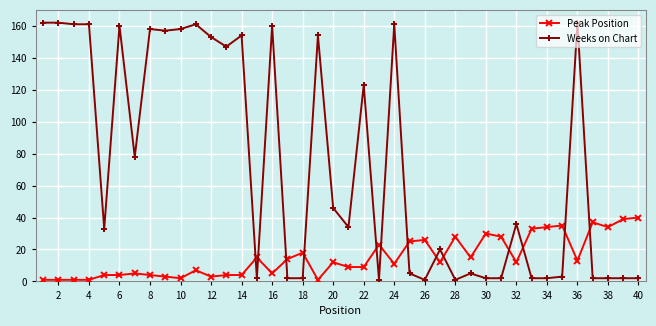

List the series in order of their overall mean, lowest first.

Peak Position, Weeks on Chart